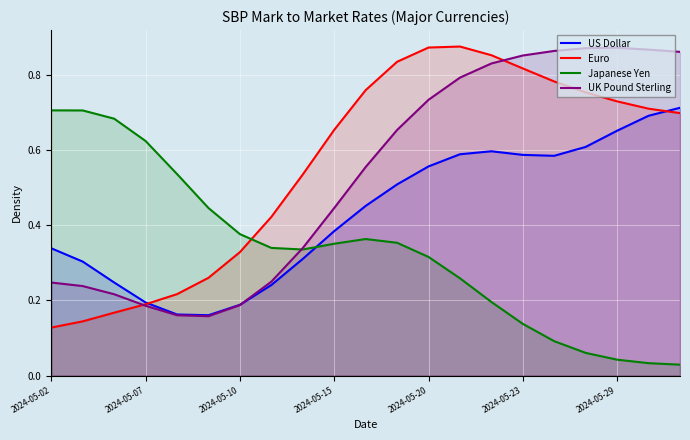

What is the spread (max minus min) of values at 10?

0.4